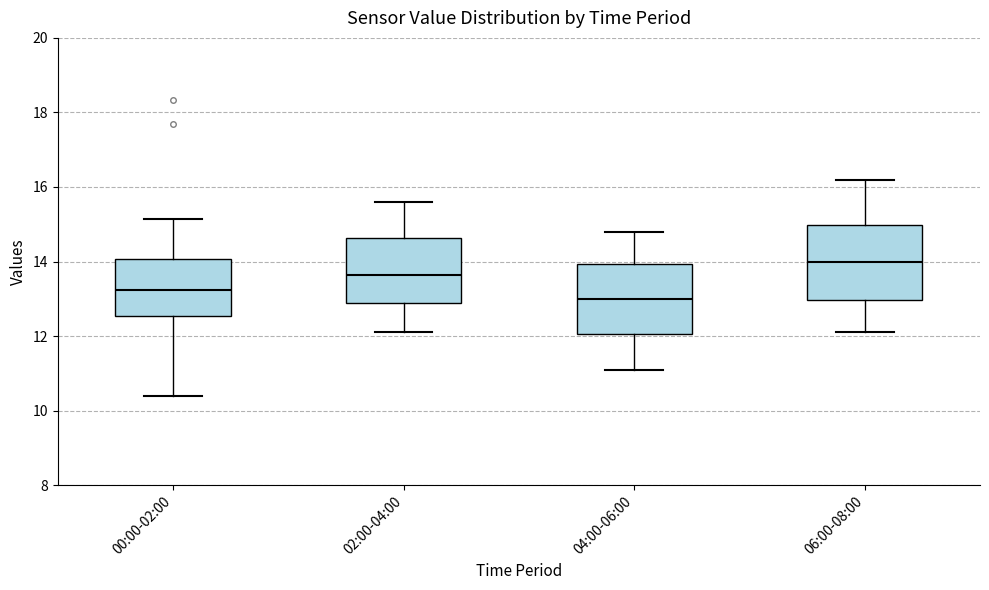

Where does the lower whisker of the box for 02:00-04:00 end on the y-axis? The values are not printed on the chart, so give them approximately, as read against the axis.

12.2